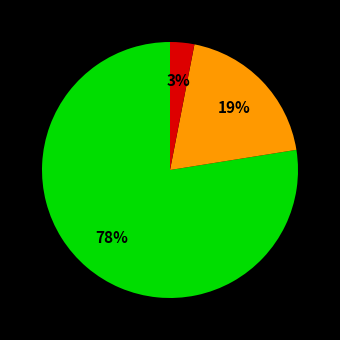

Does any single category account for the majority?

Yes